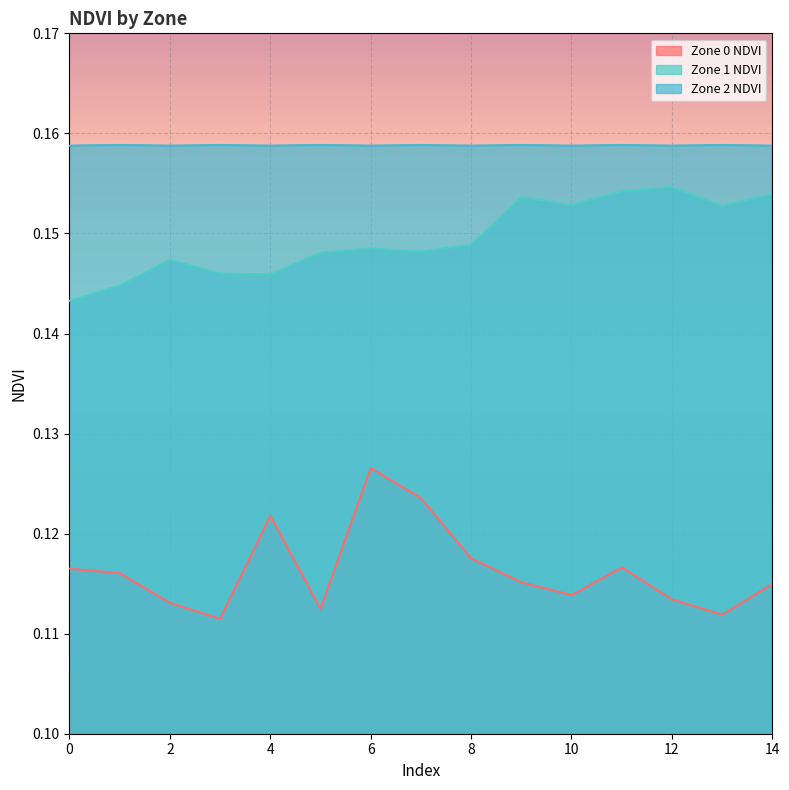

Which series changed the most between 3 and 12?

Zone 1 NDVI